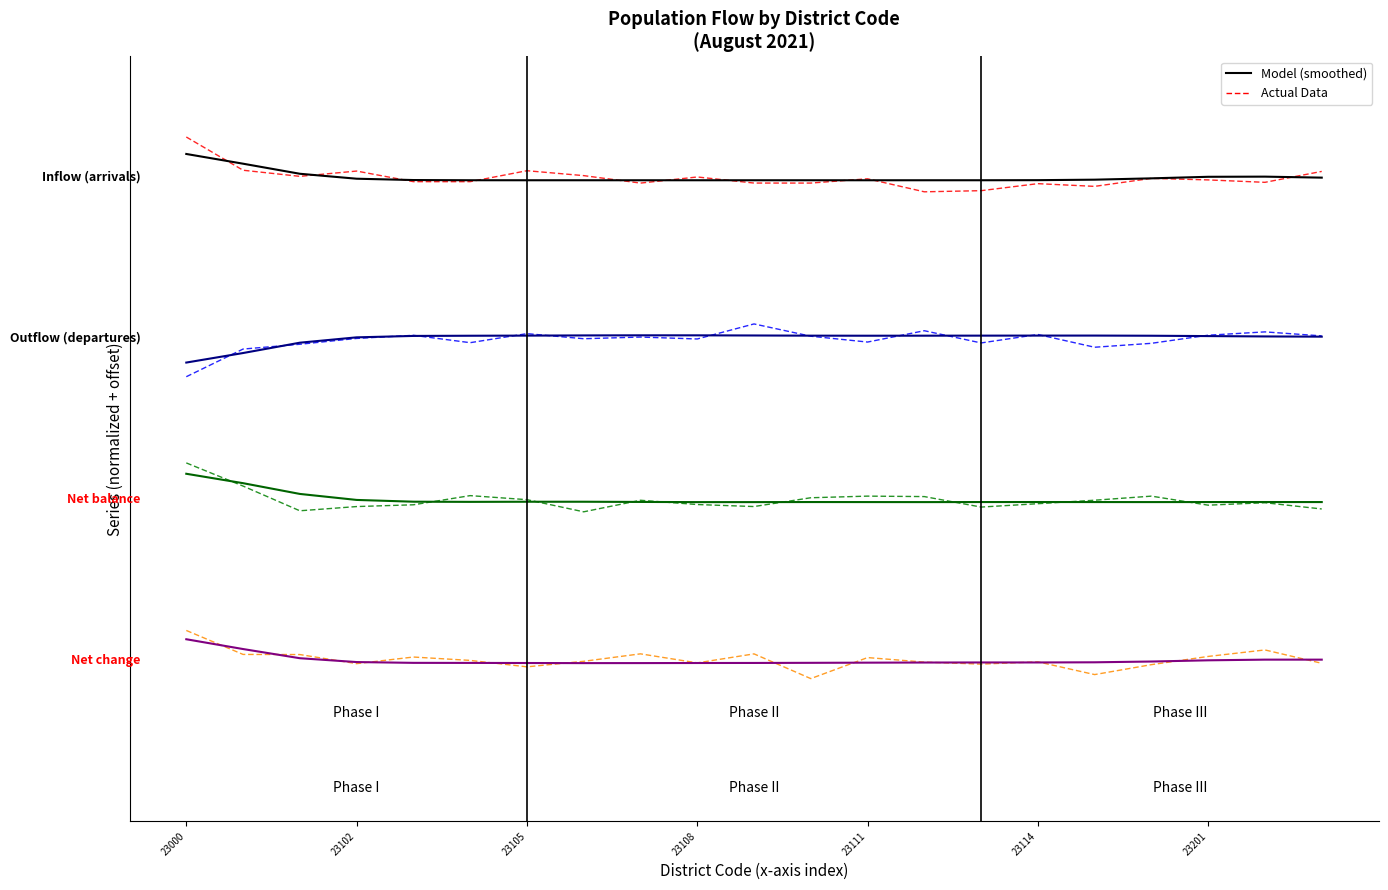

Between 23108 and 14, which is larger?

23108